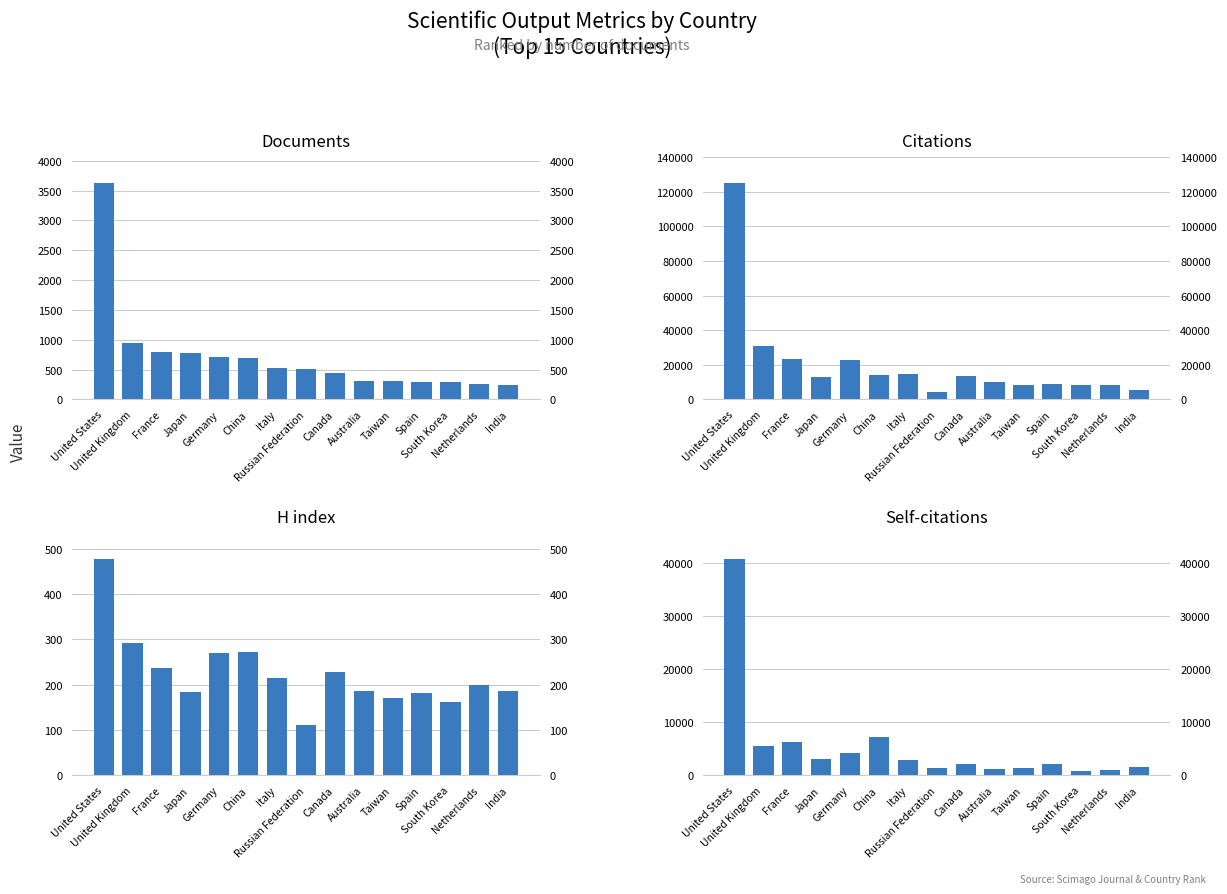

What is the value of the Documents bar at the 14th from the left?

261